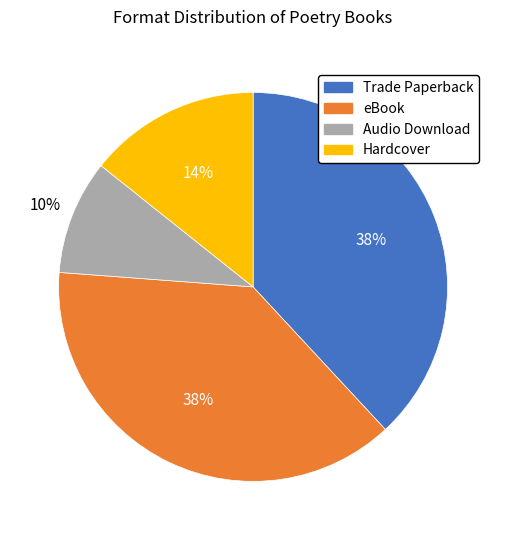

What is the smallest slice in the pie chart?

Audio Download